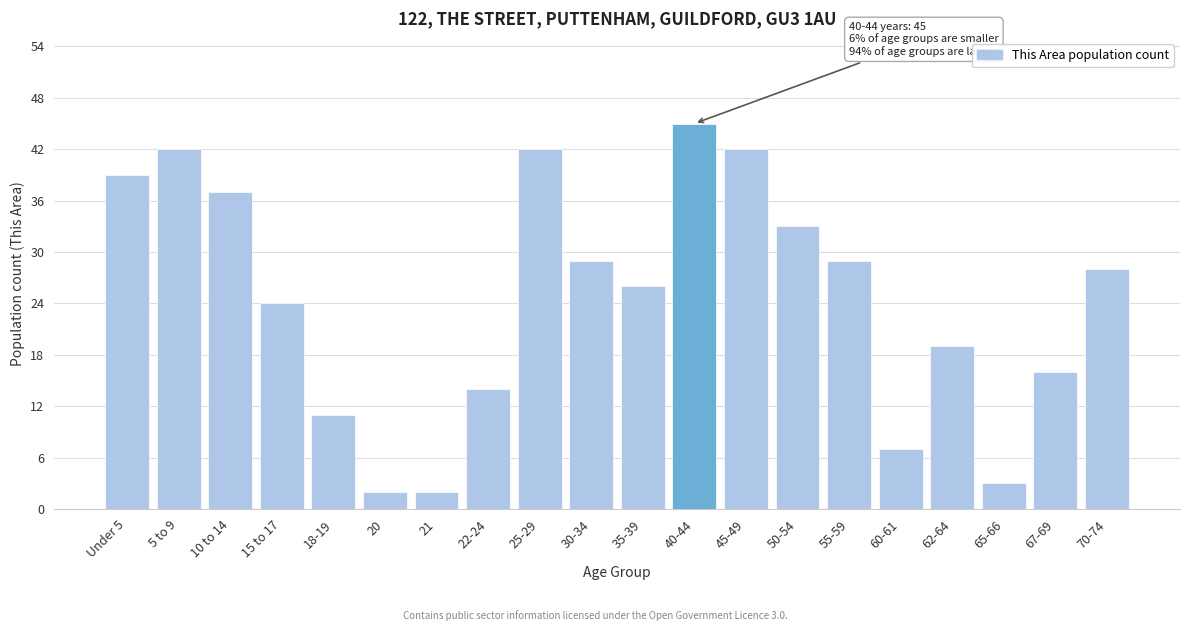

Reading left to right, transcribe all the data shown in this chart.

39	42	37	24	11	2	2	14	42	29	26	45	42	33	29	7	19	3	16	28